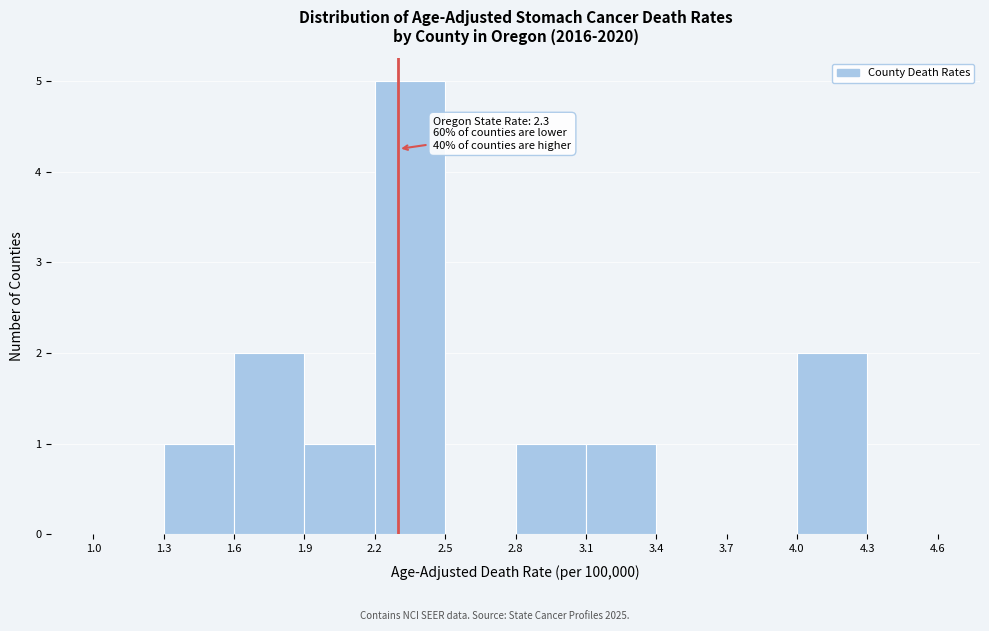

Which range on the x-axis has the tallest bar?

2.2 to 2.5